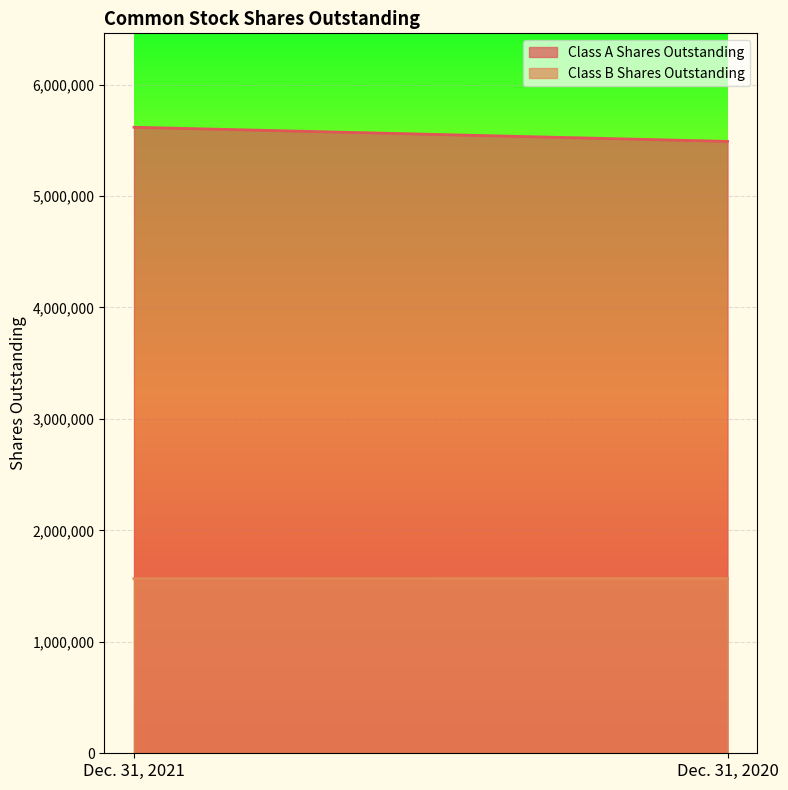

List the series in order of their overall mean, highest first.

Class A Shares Outstanding, Class B Shares Outstanding